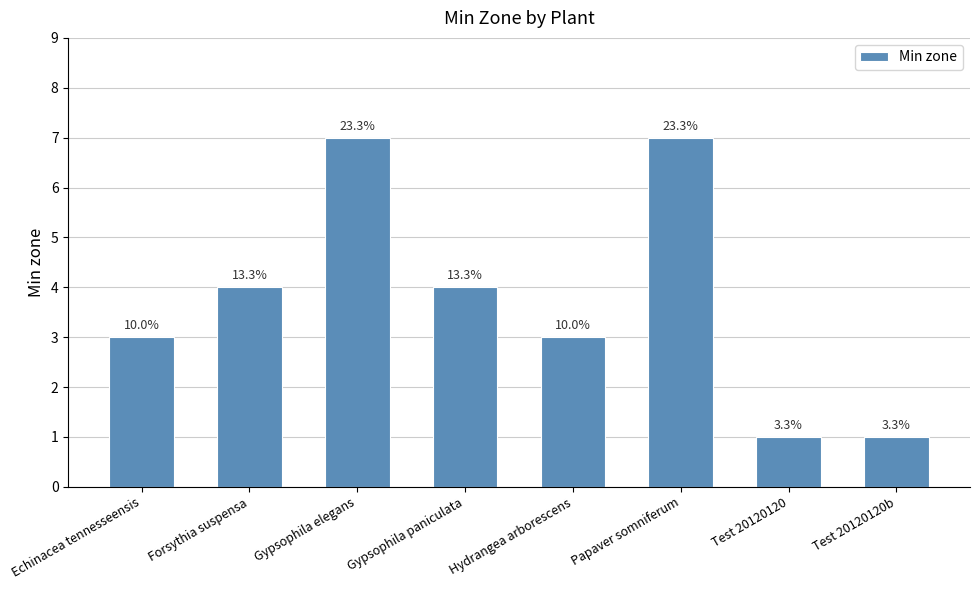

Does the chart contain any negative values?

No